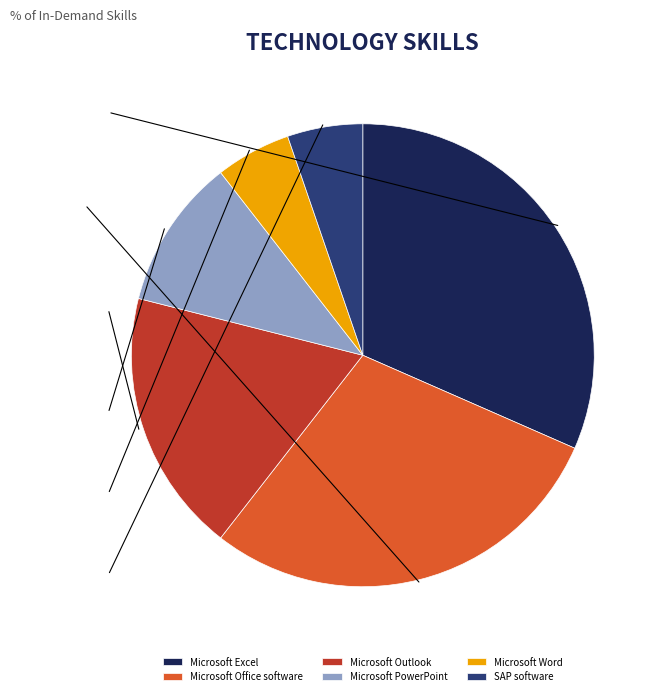

Approximately how many times larger is the value at SAP software compared to Microsoft Word?

1.0